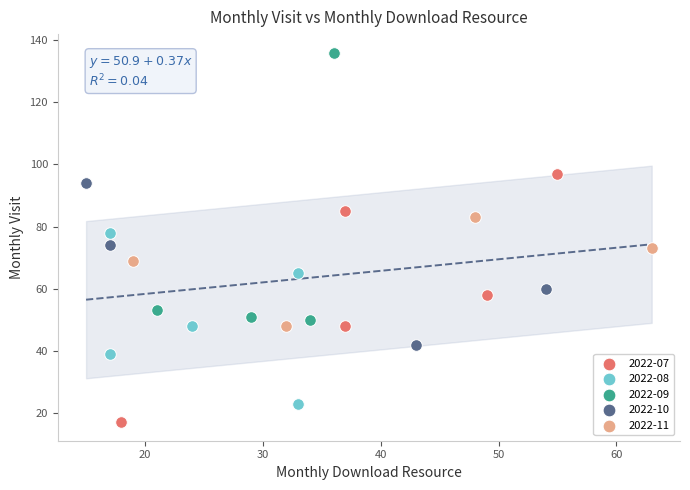

What are all the series names shown in the legend?

2022-07, 2022-08, 2022-09, 2022-10, 2022-11